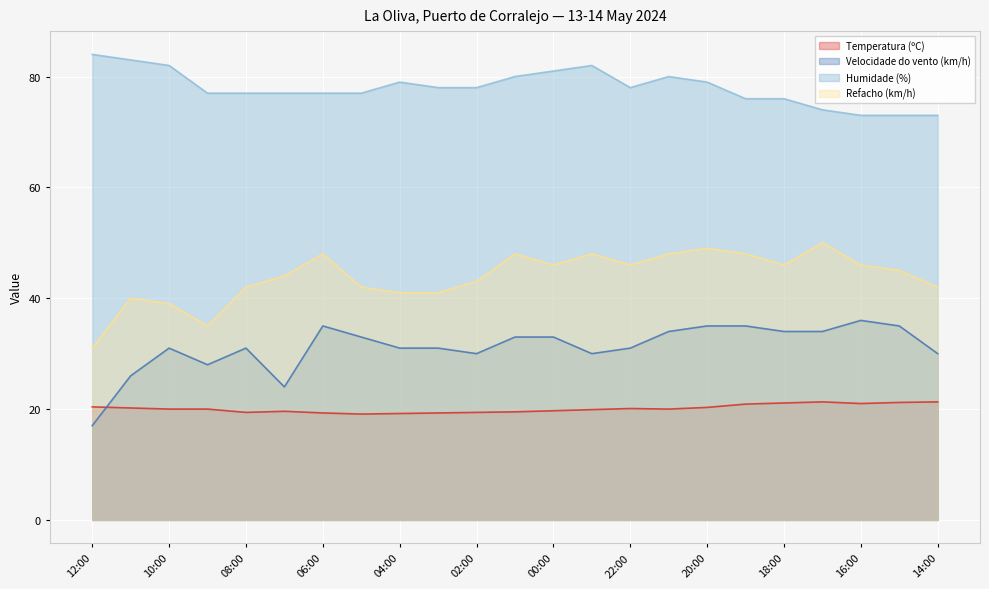

Rank the categories by Refacho (km/h) value from highest to lowest.

17:00, 20:00, 06:00, 01:00, 23:00, 21:00, 19:00, 00:00, 22:00, 18:00, 16:00, 15:00, 07:00, 02:00, 08:00, 05:00, 14:00, 04:00, 03:00, 11:00, 10:00, 09:00, 12:00